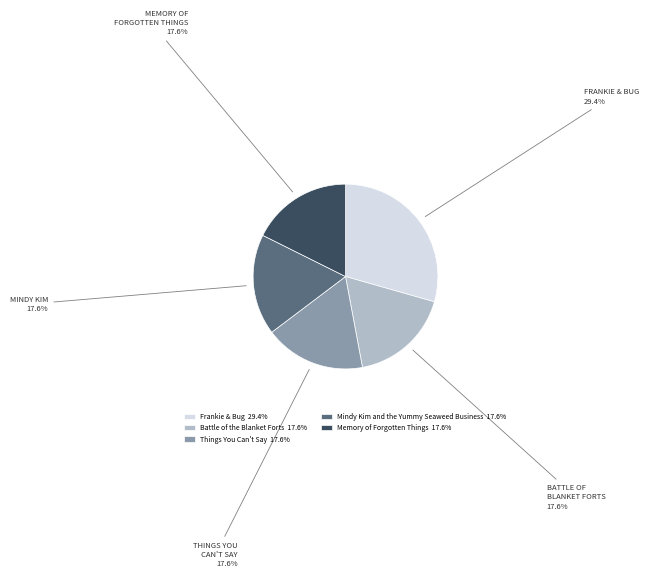

To the nearest percent, what portion does Battle of the Blanket Forts represent?

18%